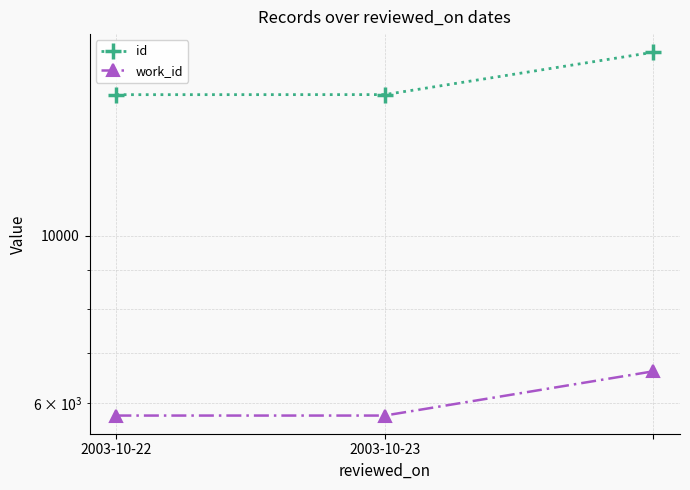

What is the label of the 3rd point from the right?

2003-10-22